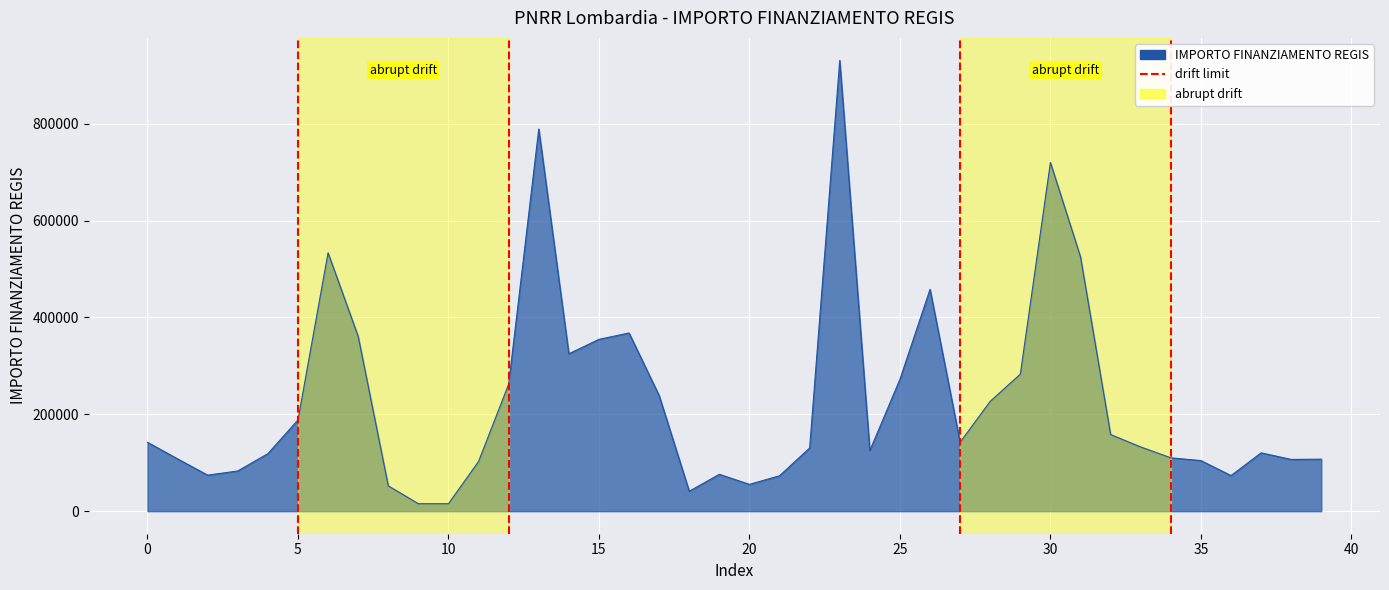

True or false: the data shows 1 at 5.

False